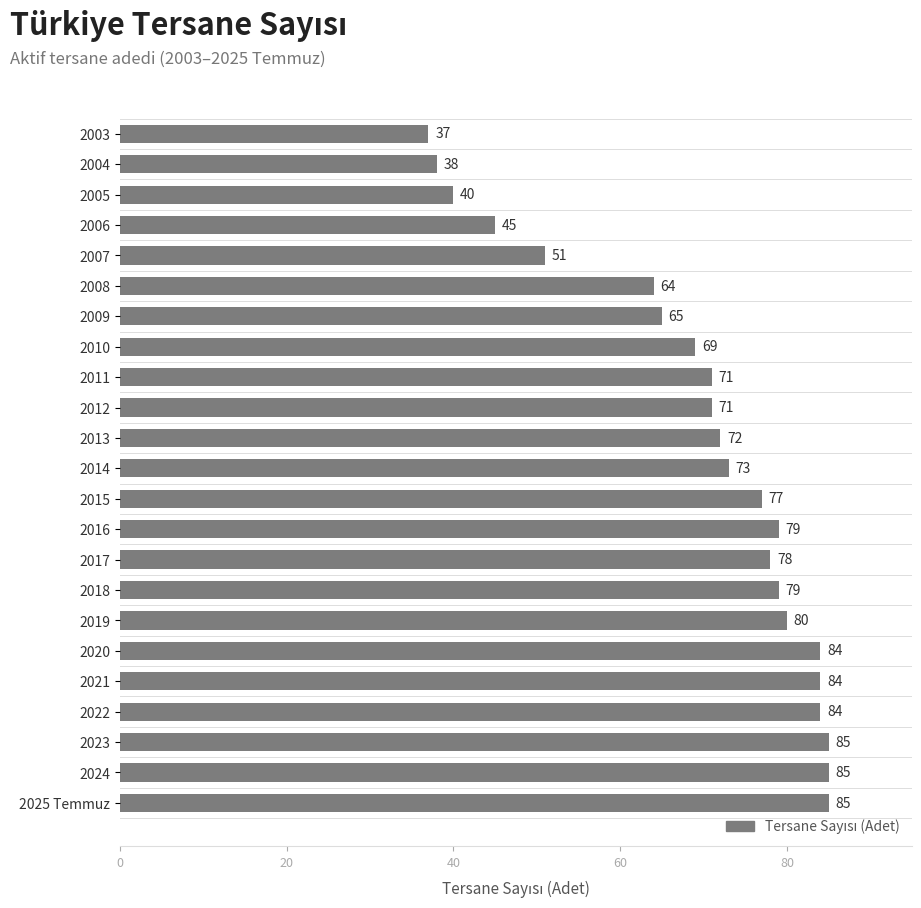

Reading top to bottom, transcribe all the data shown in this chart.

37	38	40	45	51	64	65	69	71	71	72	73	77	79	78	79	80	84	84	84	85	85	85